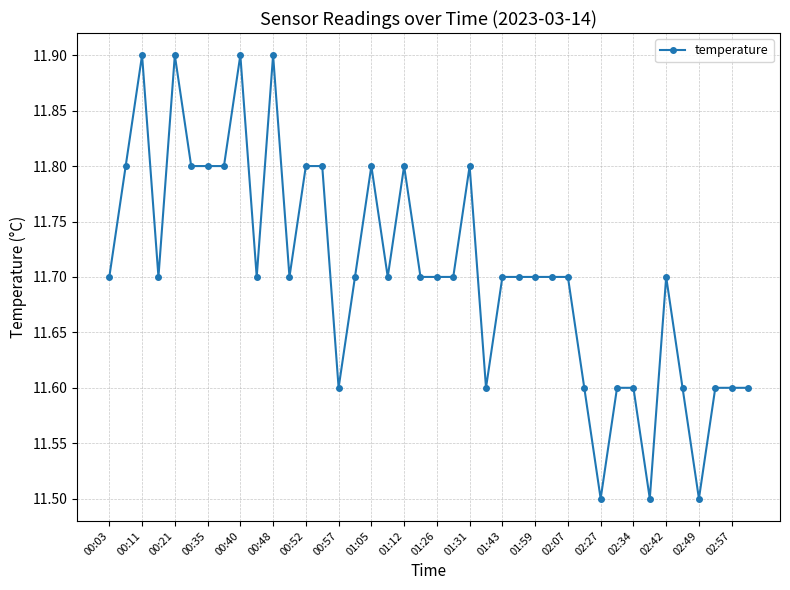

Reading right to left, list all the values displayed in this chart.

11.6	11.6	11.6	11.5	11.6	11.7	11.5	11.6	11.6	11.5	11.6	11.7	11.7	11.7	11.7	11.7	11.6	11.8	11.7	11.7	11.7	11.8	11.7	11.8	11.7	11.6	11.8	11.8	11.7	11.9	11.7	11.9	11.8	11.8	11.8	11.9	11.7	11.9	11.8	11.7